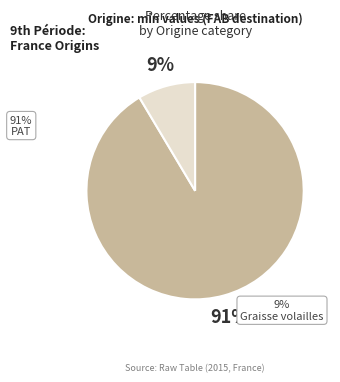

To the nearest percent, what percentage of the pie is PAT?

91%